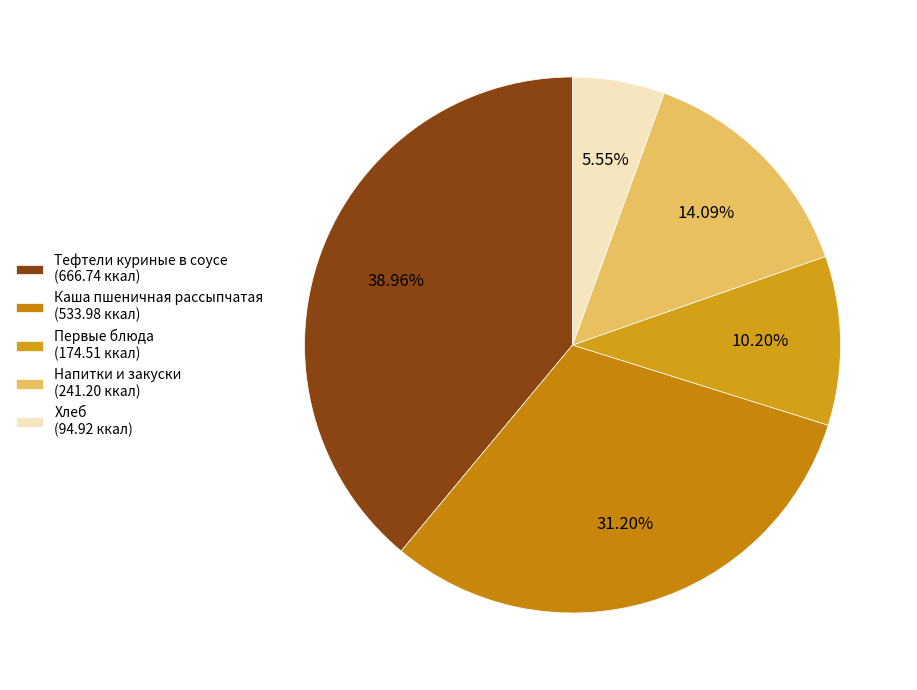

How many slices are in this pie chart?

5